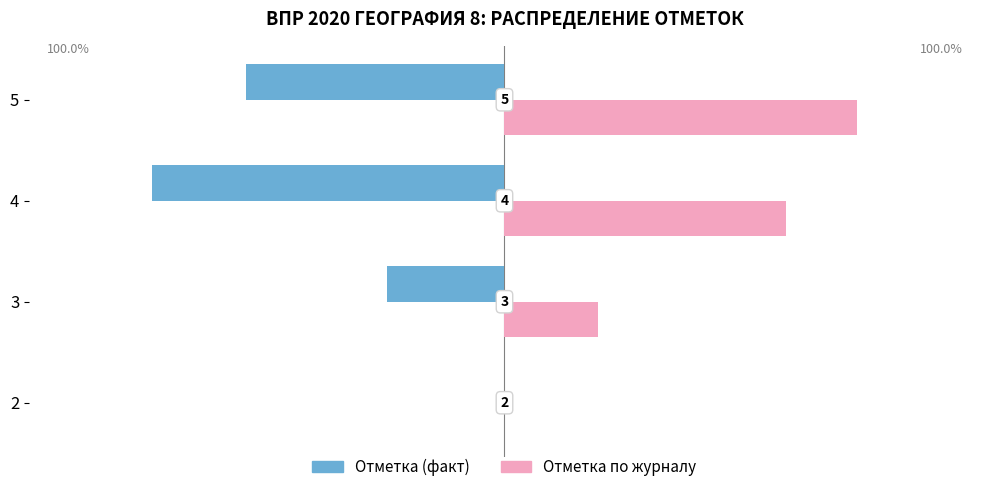

Which series has the widest spread of values?

Отметка (факт)